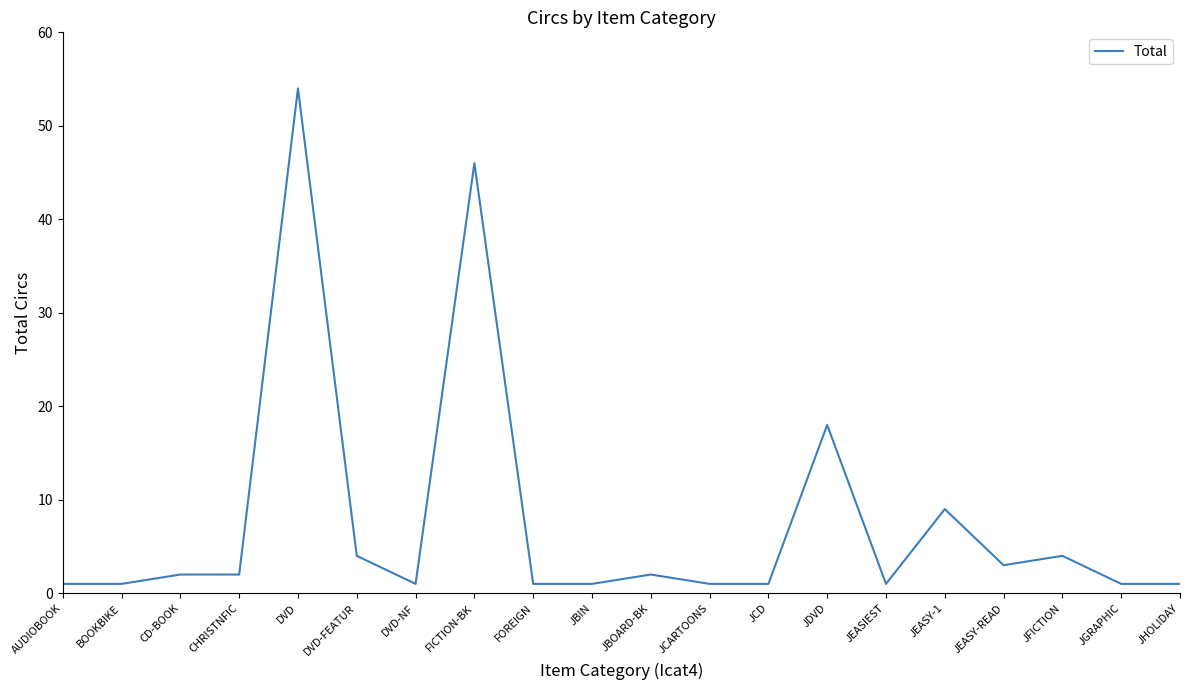

What is the maximum value shown in the chart?

54